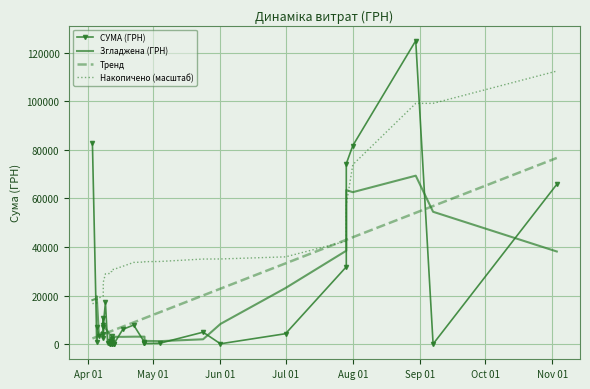

True or false: Згладжена (ГРН) has more than 0 points higher than both neighbors.

True